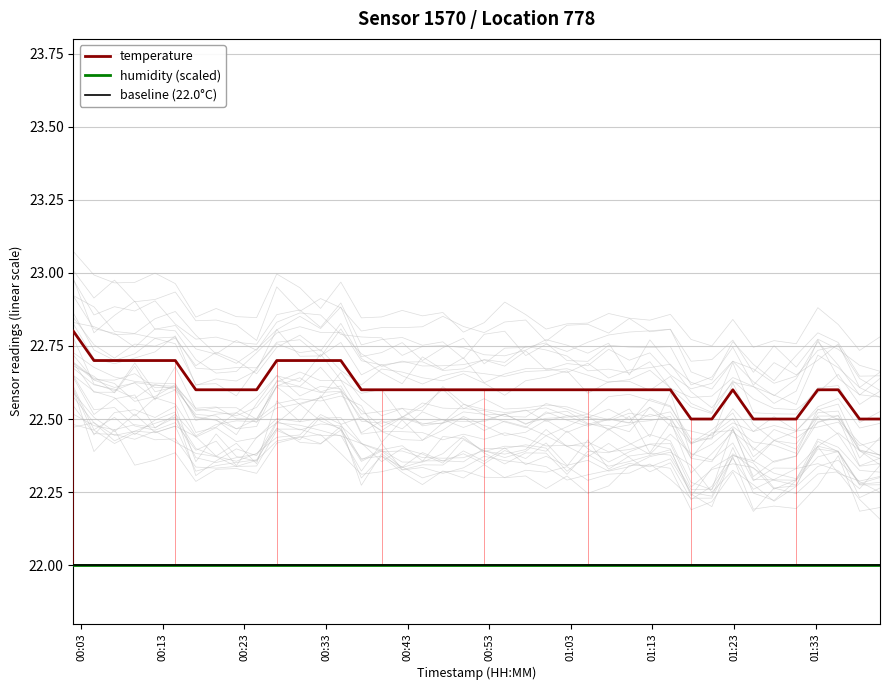

At how many categories does at least one series exceed 22?

40